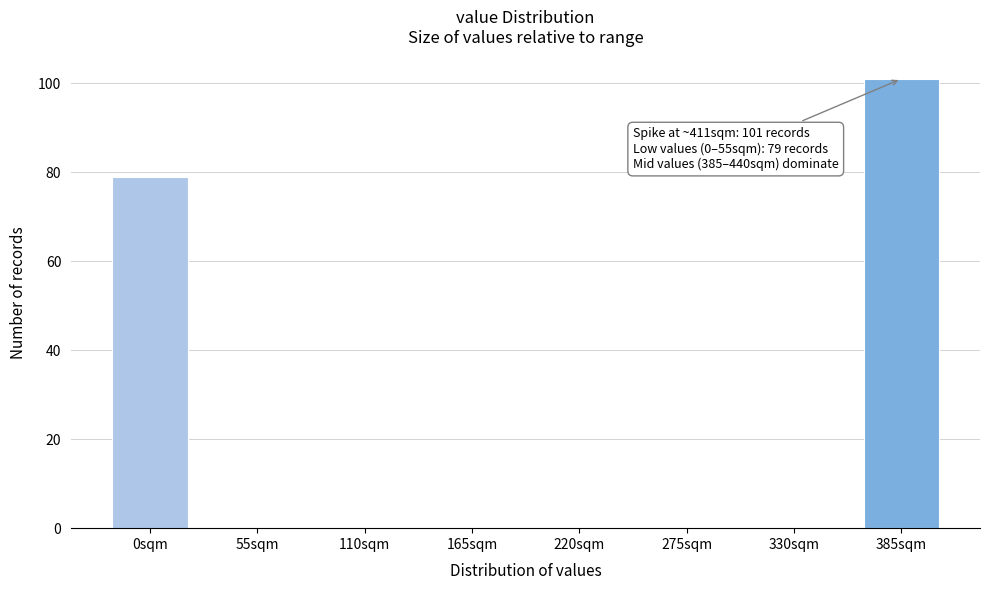

Reading left to right, list all the values displayed in this chart.

0sqm=79	55sqm=0	110sqm=0	165sqm=0	220sqm=0	275sqm=0	330sqm=0	385sqm=101